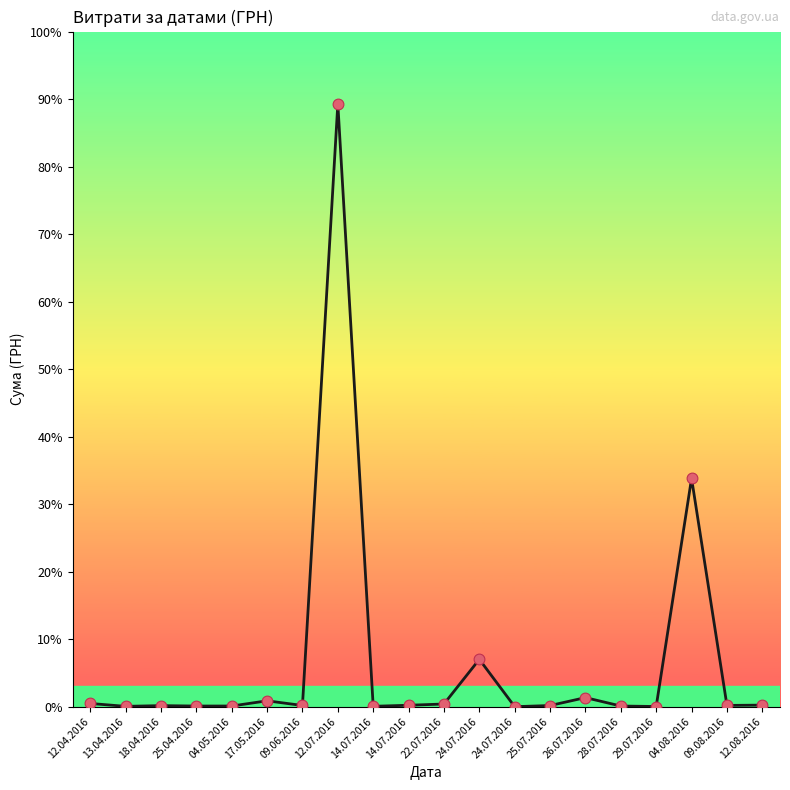

What is the change in value from 28.07.2016 to 12.08.2016?

+443.4